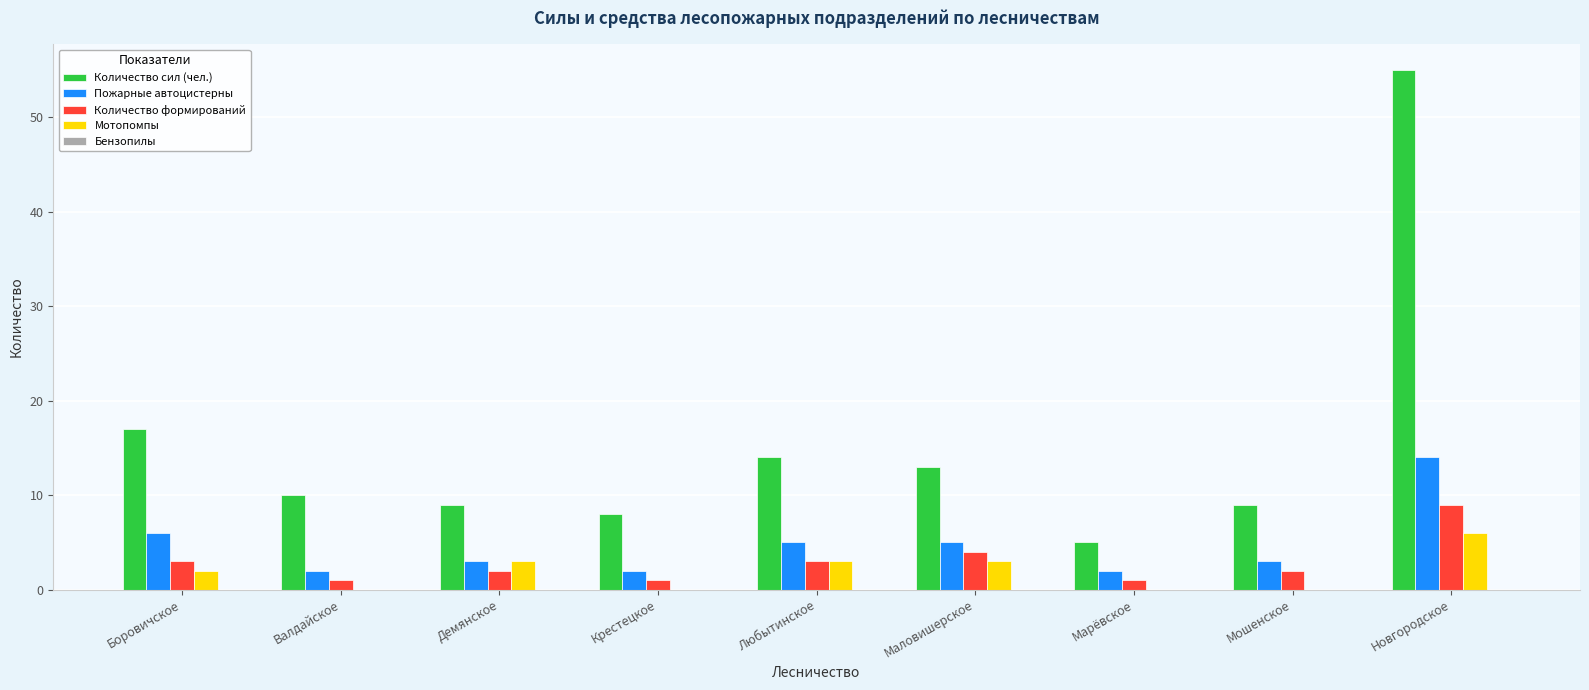

True or false: Количество сил (чел.) has a value of 5 at Маловишерское.

False